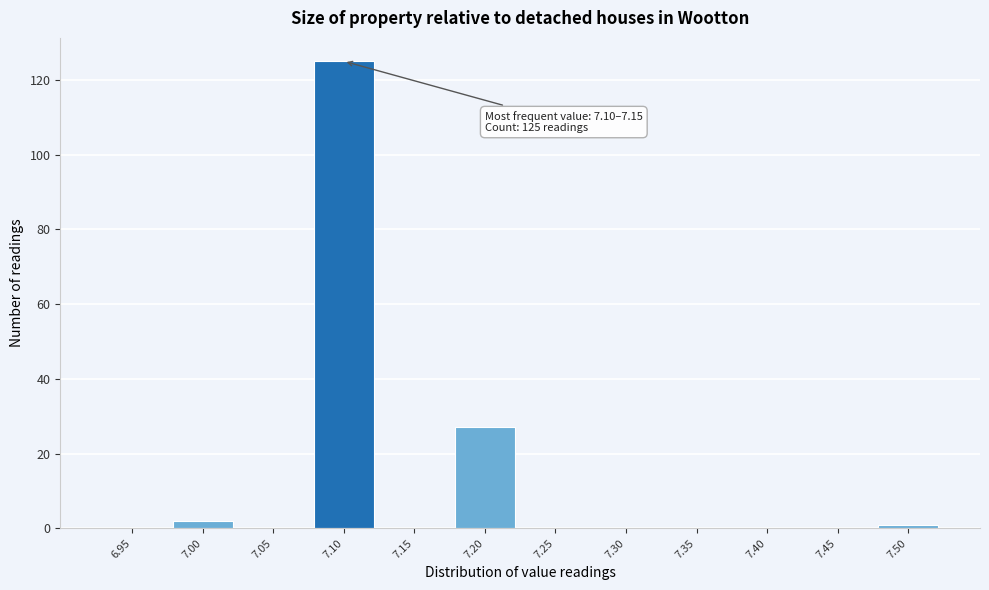

Reading right to left, transcribe all the data shown in this chart.

7.50=1	7.45=0	7.40=0	7.35=0	7.30=0	7.25=0	7.20=27	7.15=0	7.10=125	7.05=0	7.00=2	6.95=0